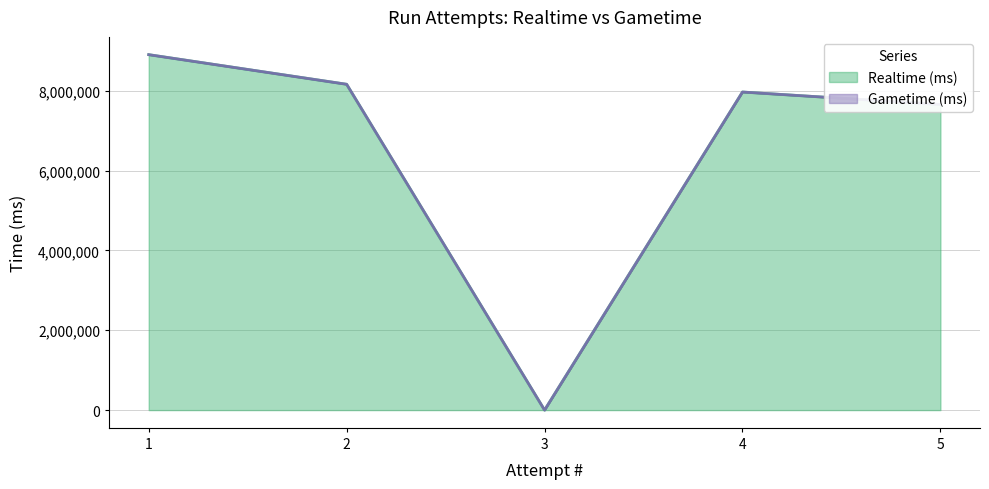

True or false: the data shows 0 at 3.

True